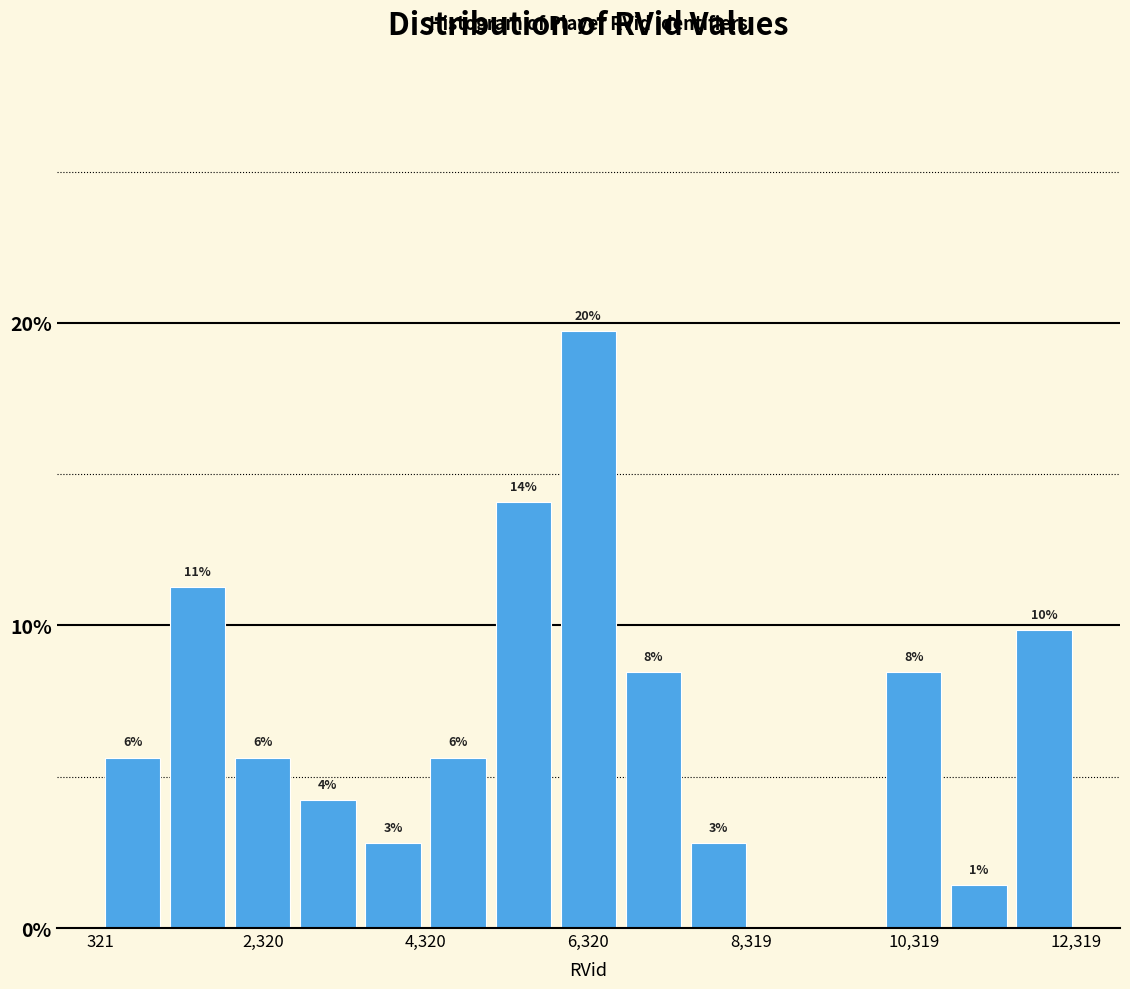

Read against the x-axis, roughly where is the centre of the tallest bar?

6400